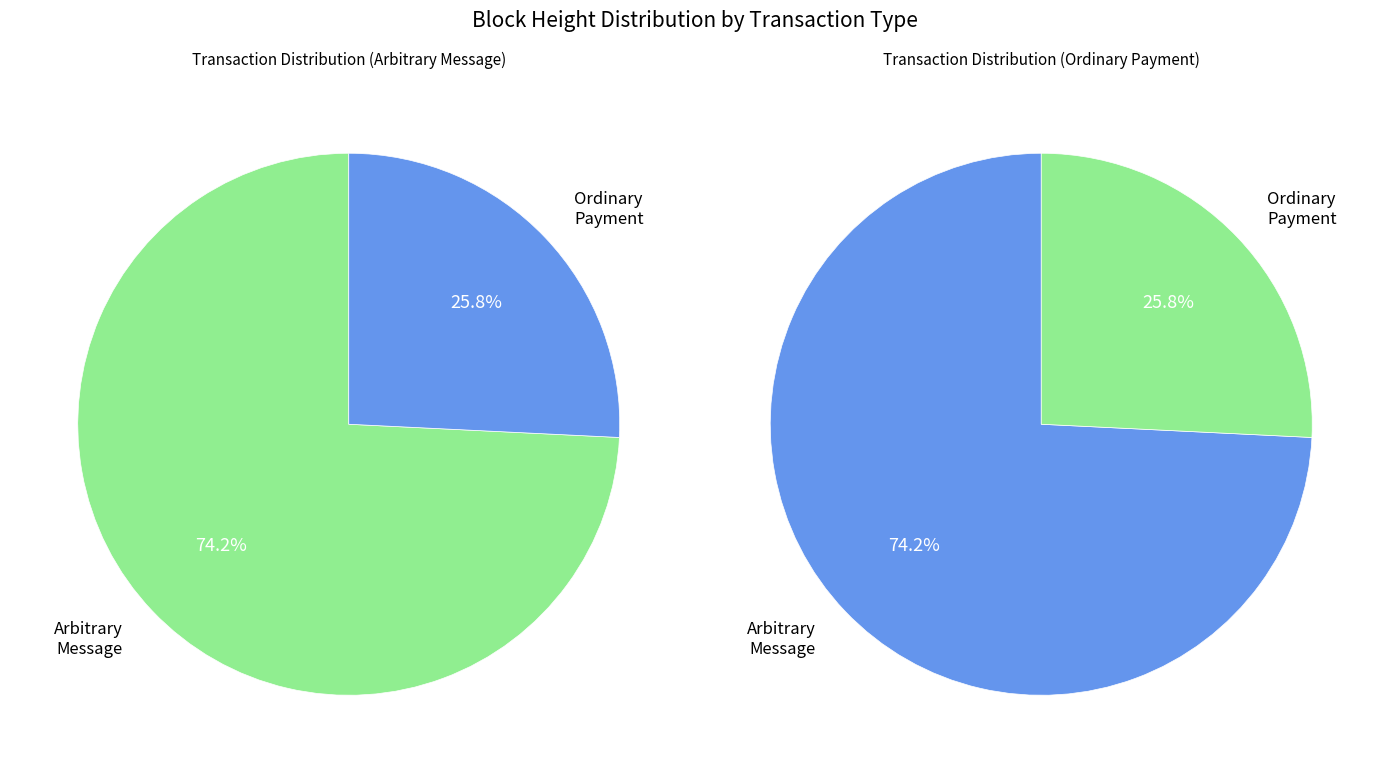

How many slices are in this pie chart?

2